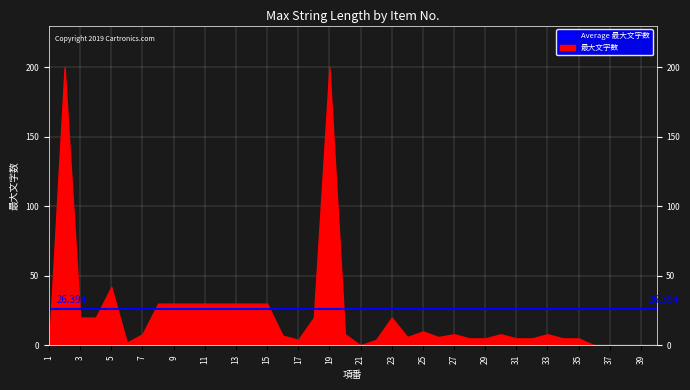

What is the difference between the maximum and minimum values?

200